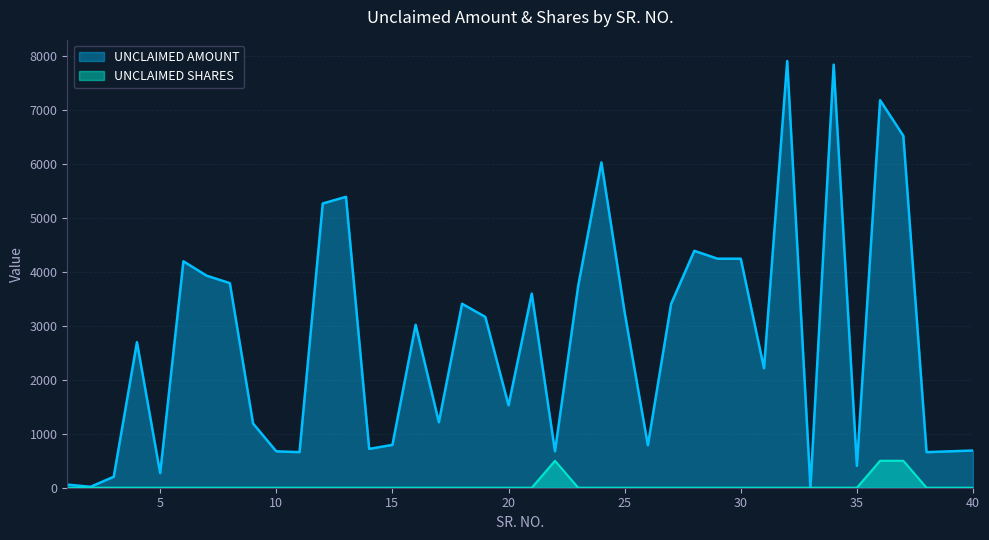

What is the total value across all series at 30?

4248.0